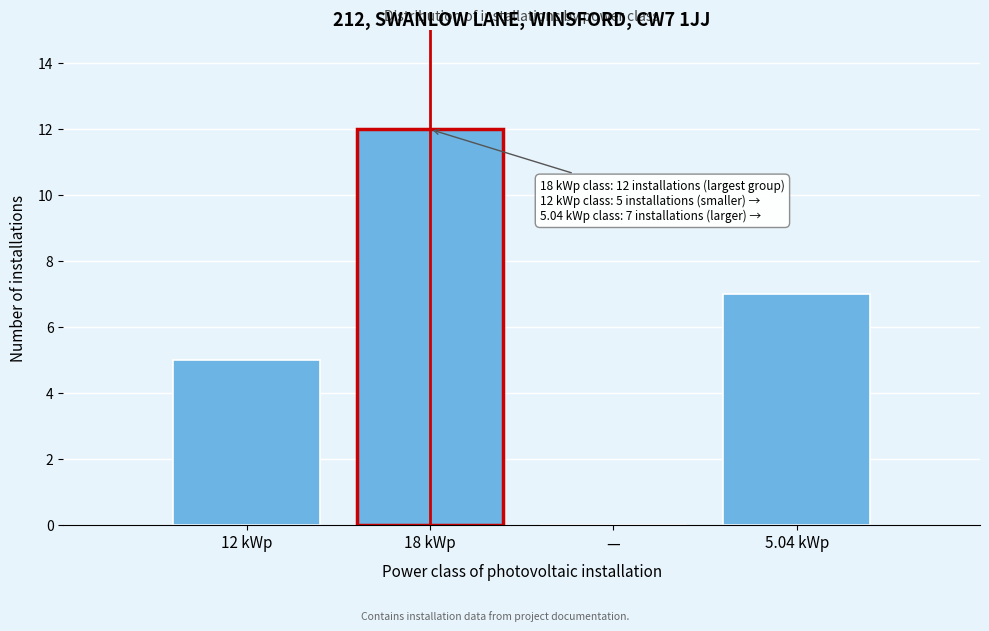

Reading right to left, what are all the values shown in this chart?

5.04 kWp=7	—=0	18 kWp=12	12 kWp=5